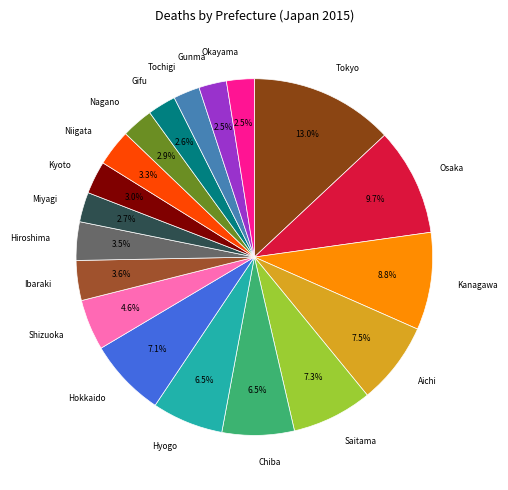

To the nearest percent, what percentage of the pie is Kyoto?

3%